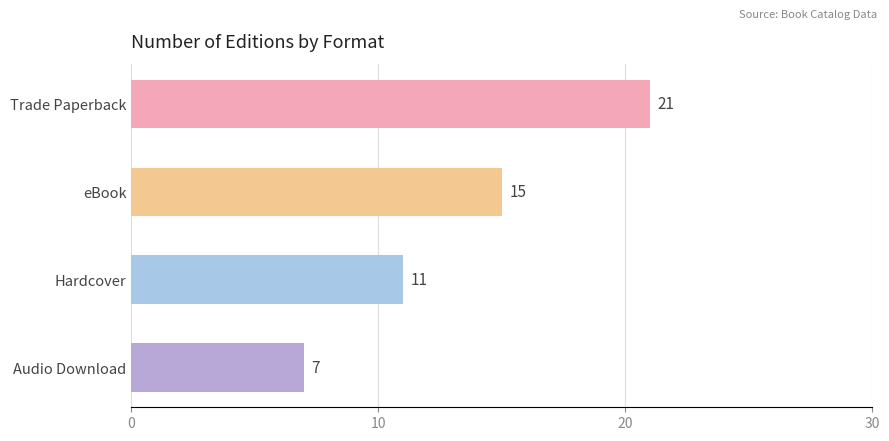

Reading top to bottom, list all the values displayed in this chart.

21	15	11	7